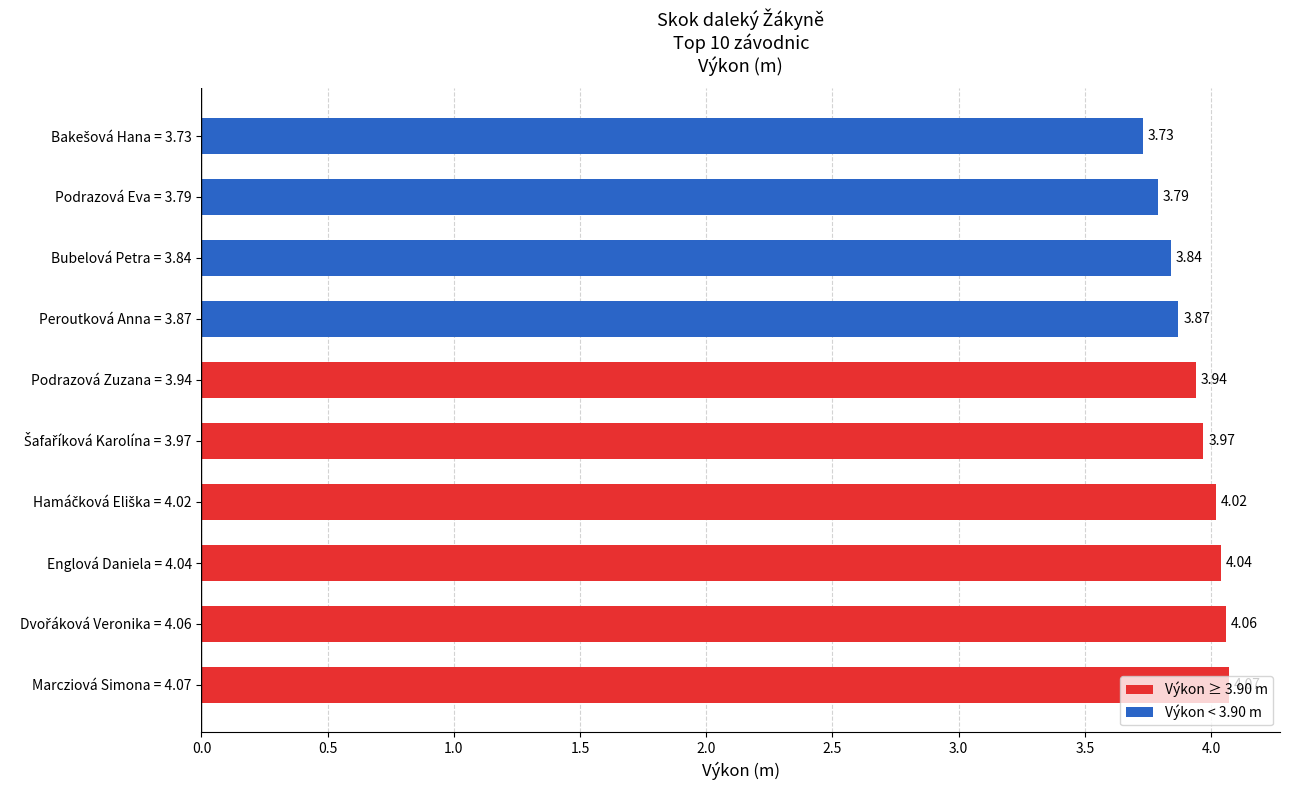

Are the bars grouped side by side (vs. stacked)?

No